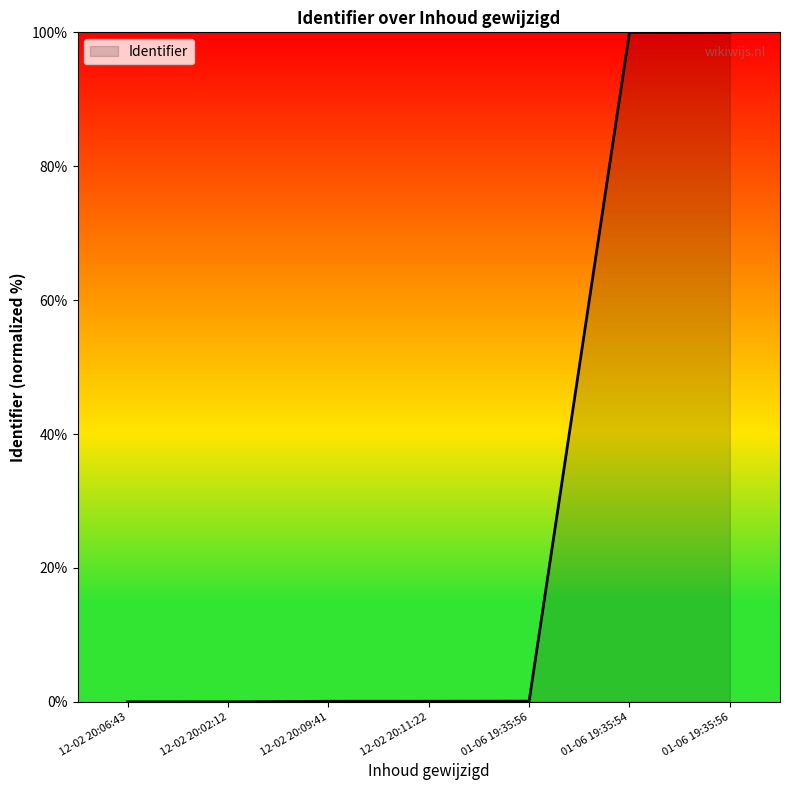

Rank the categories by value from highest to lowest.

01-06 19:35:56, 01-06 19:35:54, 01-06 19:35:56, 12-02 20:11:22, 12-02 20:09:41, 12-02 20:02:12, 12-02 20:06:43